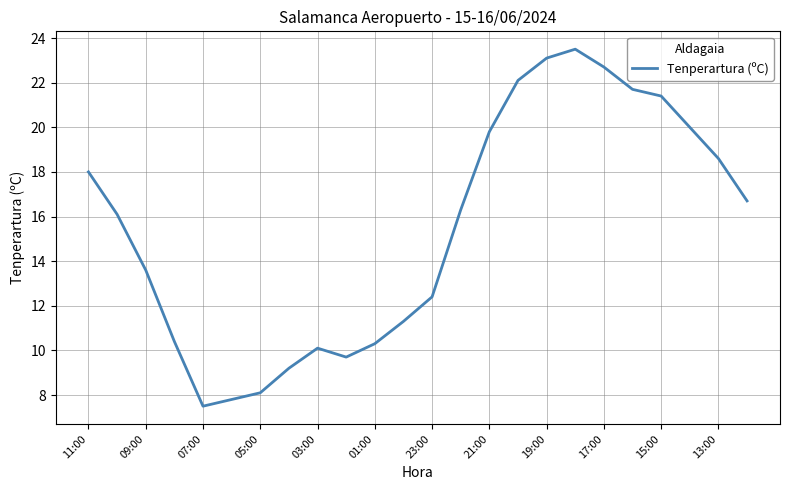

Is this an area chart (filled region under the line)?

No